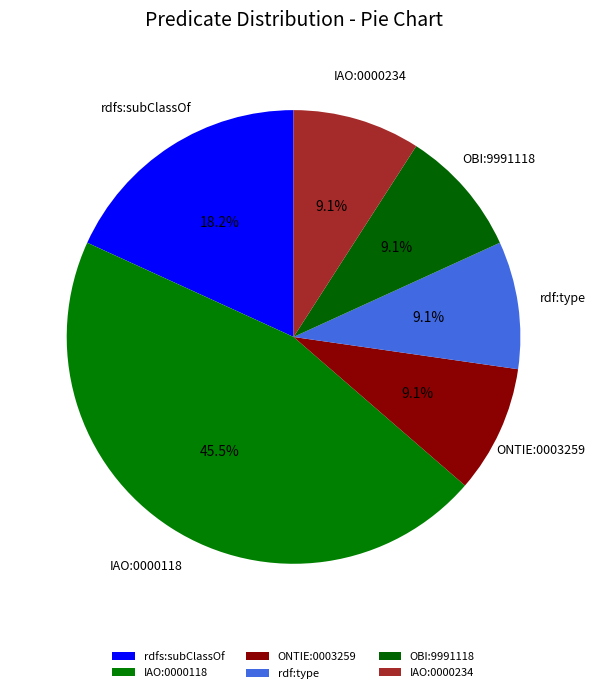

To the nearest percent, what is the difference between the OBI:9991118 and rdfs:subClassOf slice percentages?

9%